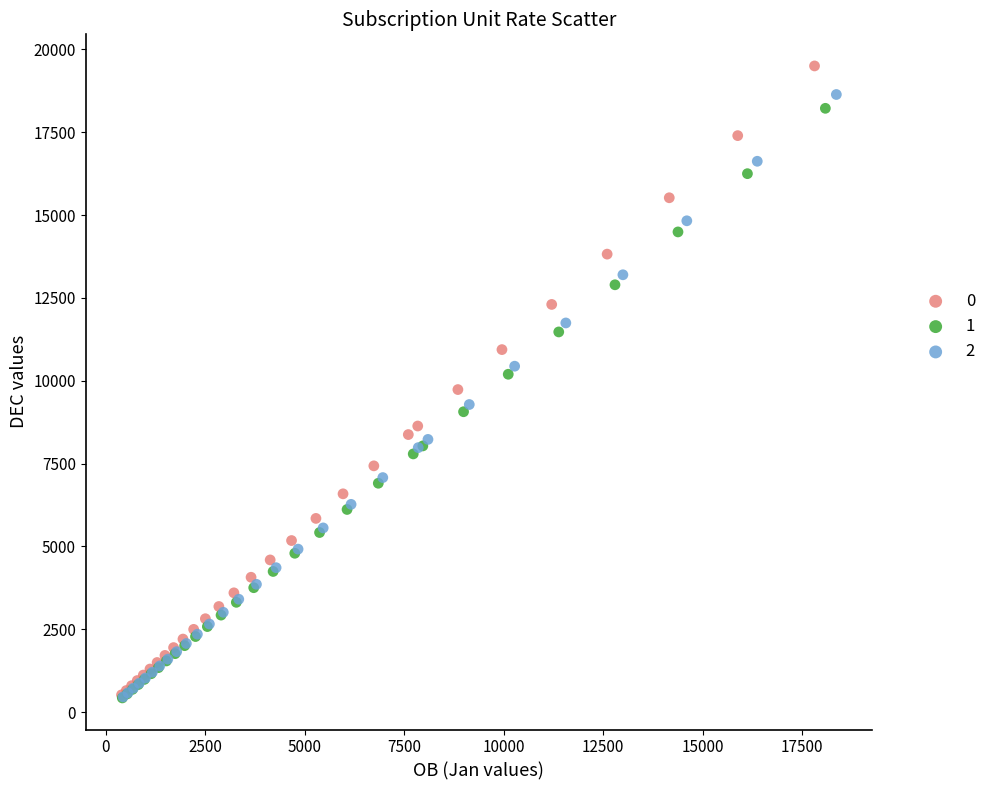

What are all the series names shown in the legend?

0, 1, 2